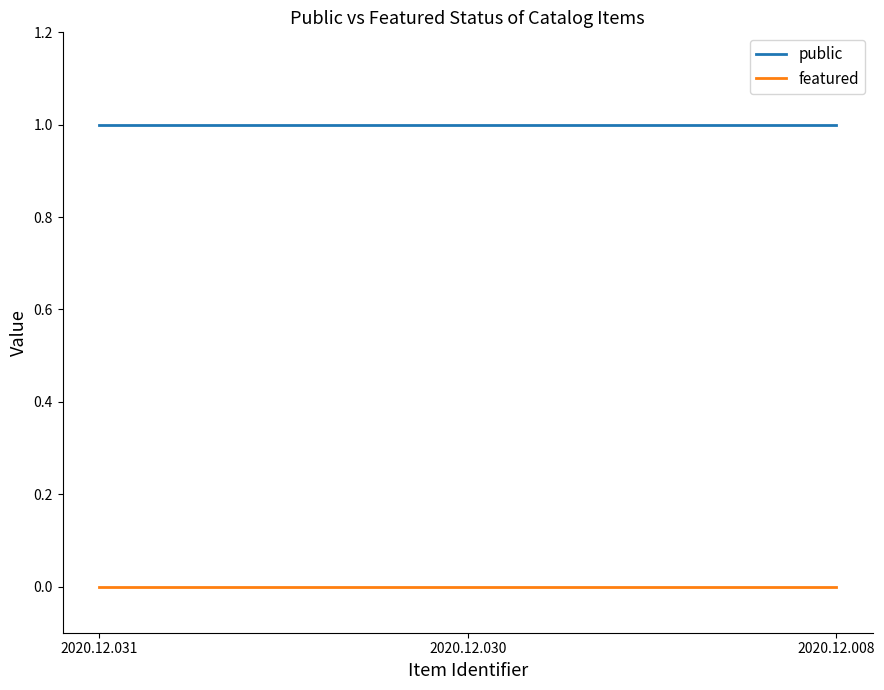

Rank the series by their maximum value, from highest to lowest.

public, featured